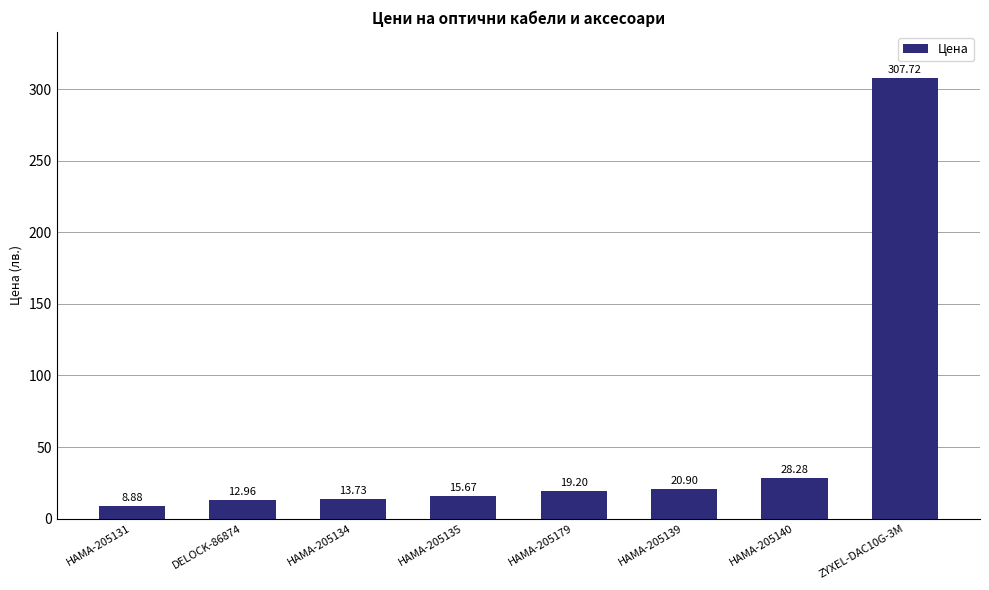

What is the sum of the values at HAMA-205134 and HAMA-205139?

34.6